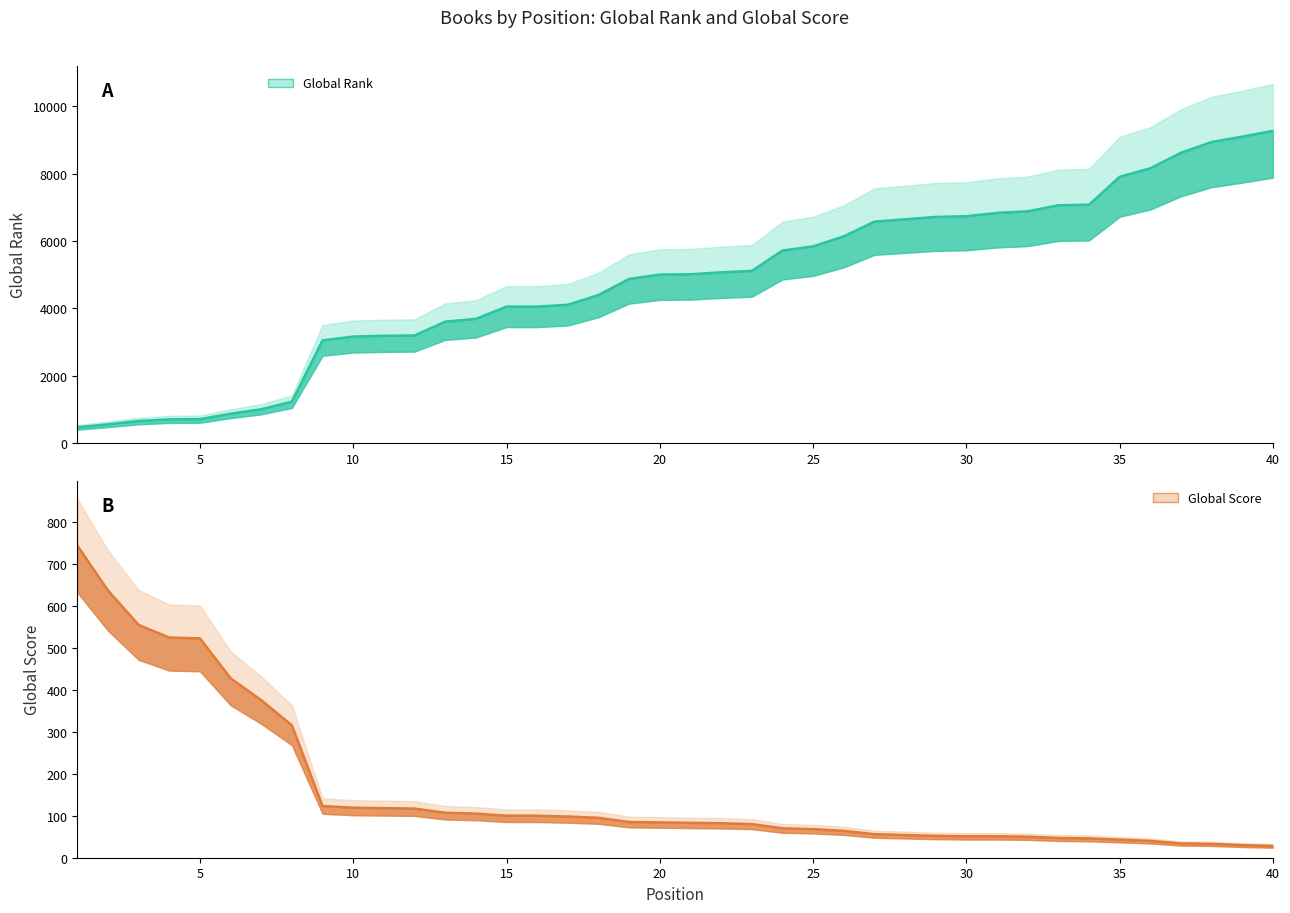

True or false: Global Rank has more than 2 interior local peaks.

False